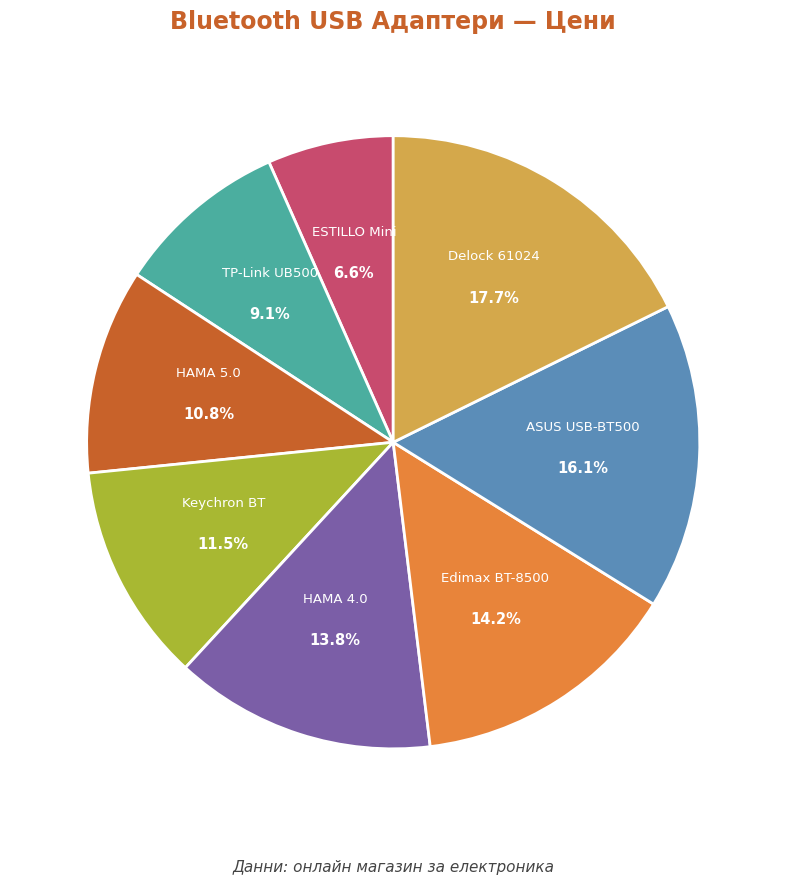

True or false: Delock 61024 accounts for 28% of the total.

False